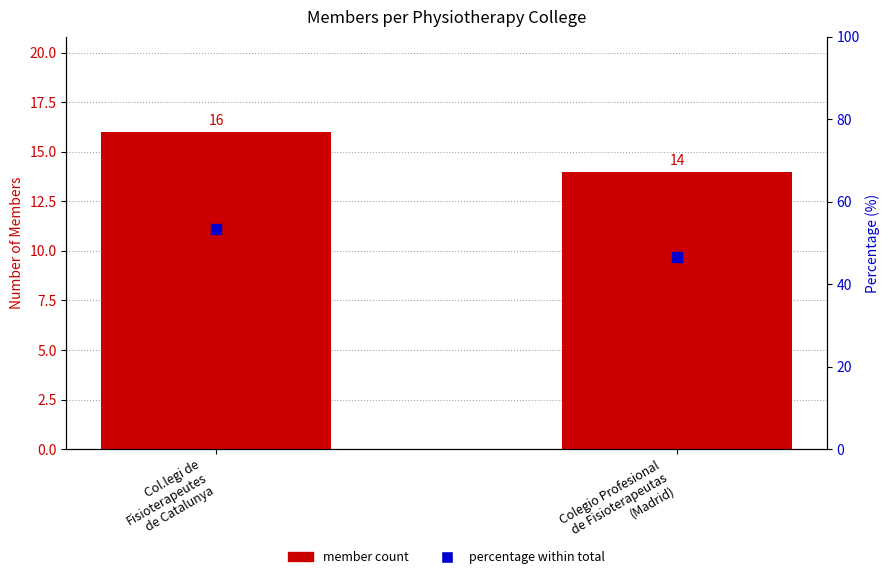

Which series has the widest spread of Y values?

percentage within total